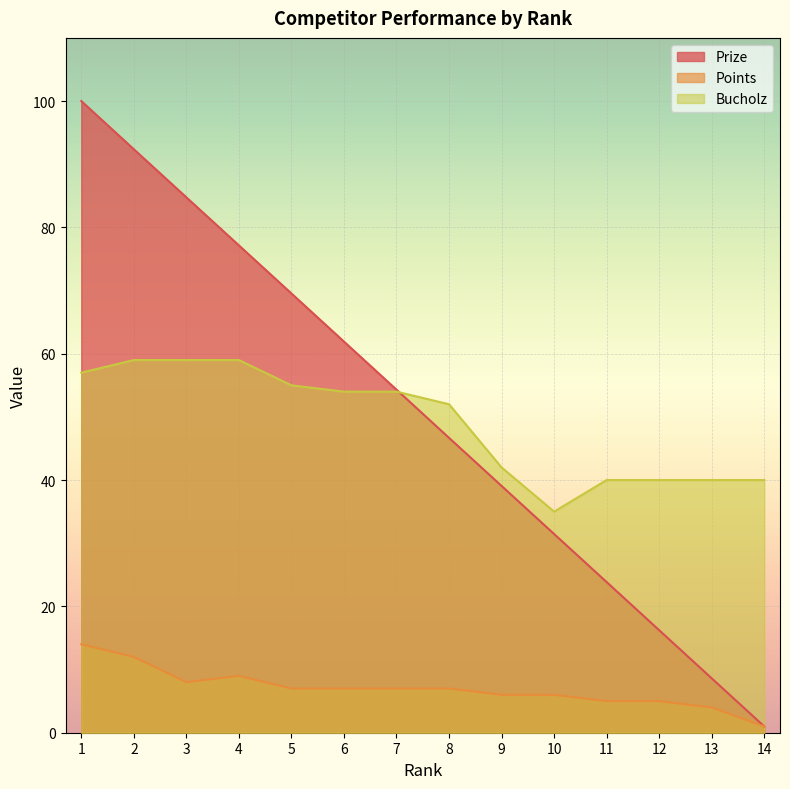

Reading left to right, what are all the values shown in this chart?

Prize: 1=100.0	2=92.4	3=84.8	4=77.2	5=69.5	6=61.9	7=54.3	8=46.7	9=39.1	10=31.5	11=23.9	12=16.2	13=8.6	14=1.0
Points: 1=14.0	2=12.0	3=8.0	4=9.0	5=7.0	6=7.0	7=7.0	8=7.0	9=6.0	10=6.0	11=5.0	12=5.0	13=4.0	14=1.0
Bucholz: 1=57.0	2=59.0	3=59.0	4=59.0	5=55.0	6=54.0	7=54.0	8=52.0	9=42.0	10=35.0	11=40.0	12=40.0	13=40.0	14=40.0